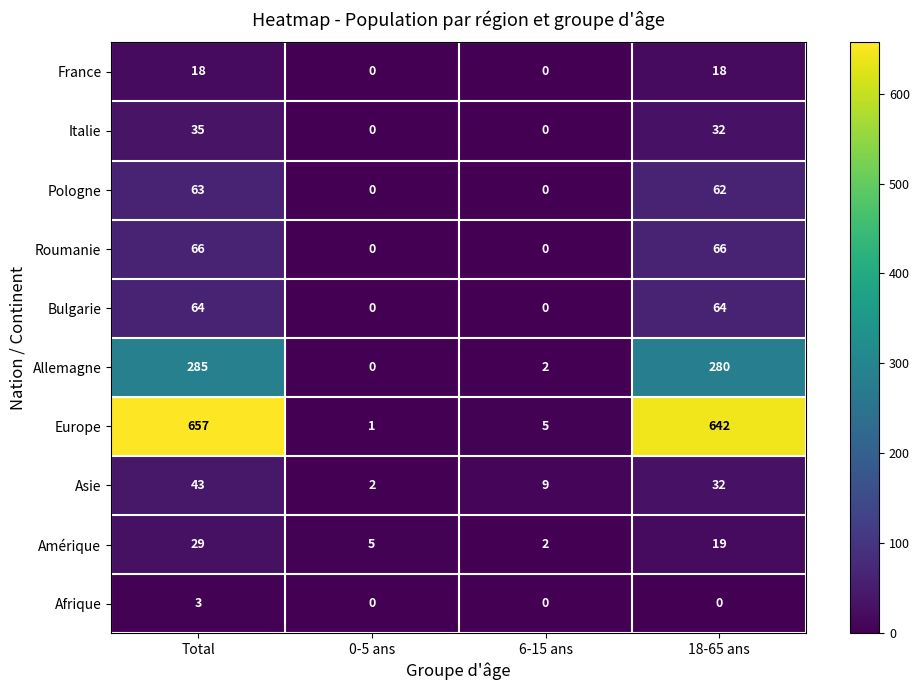

At how many categories does at least one series exceed 236?

2